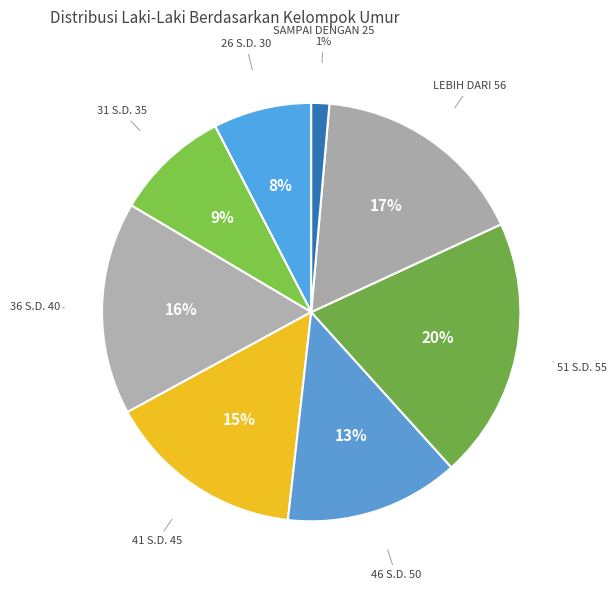

How many segments does this pie chart have?

8